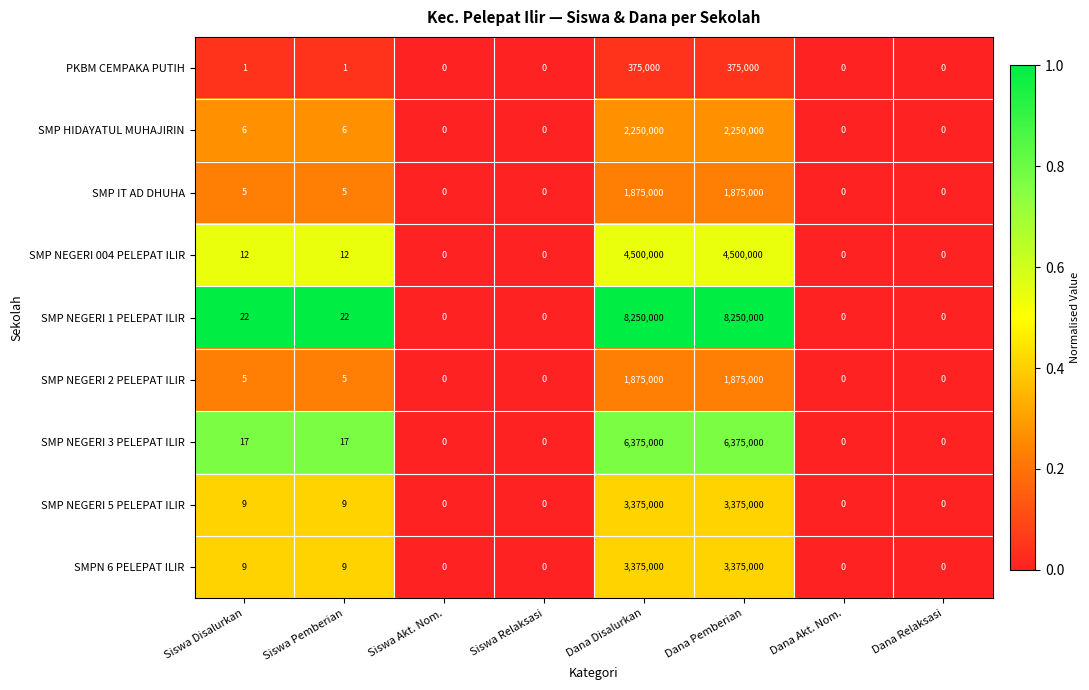

What is the average value of the SMP NEGERI 004 PELEPAT ILIR series?

1125003